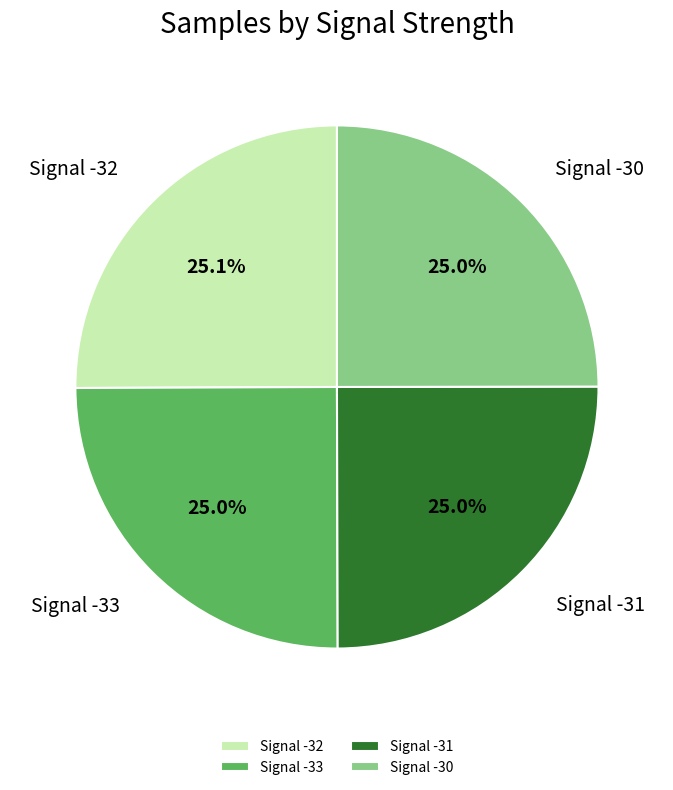

True or false: Signal -33 accounts for 12% of the total.

False